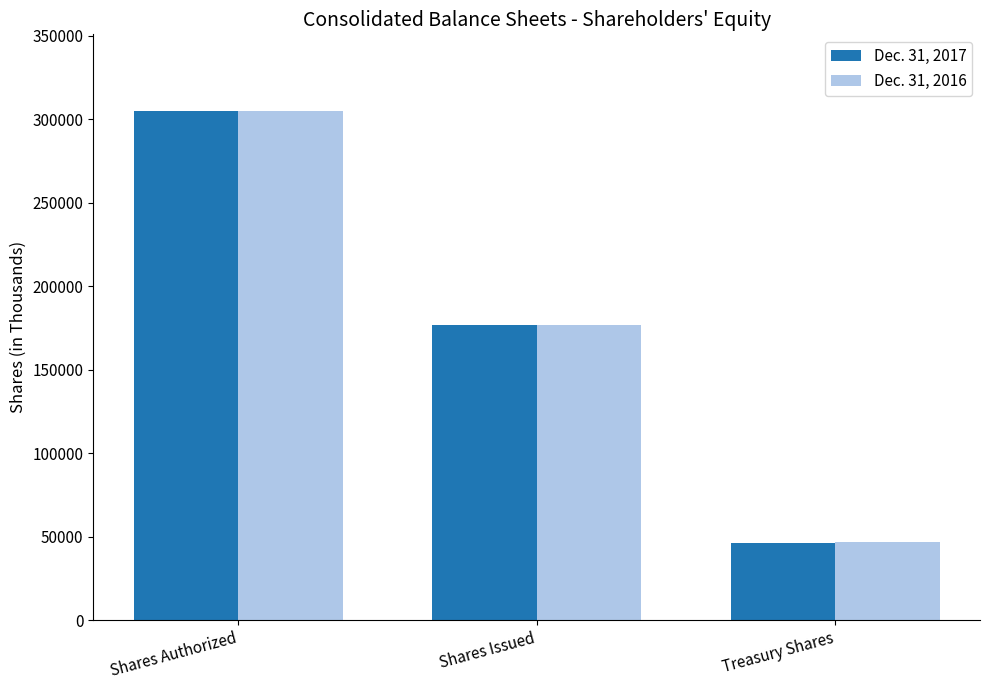

At which category does the chart reach its peak across all series?

Shares Authorized